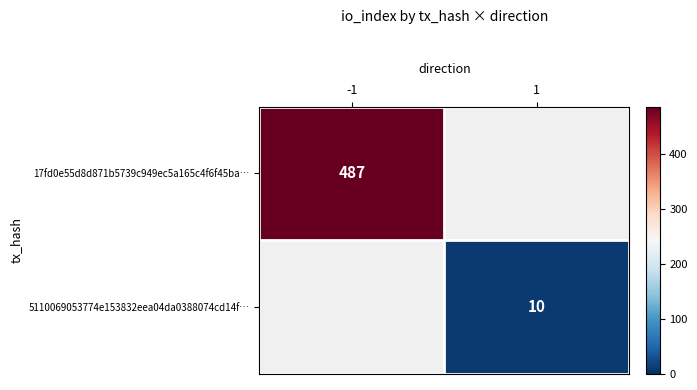

At which category does the chart reach its peak across all series?

-1